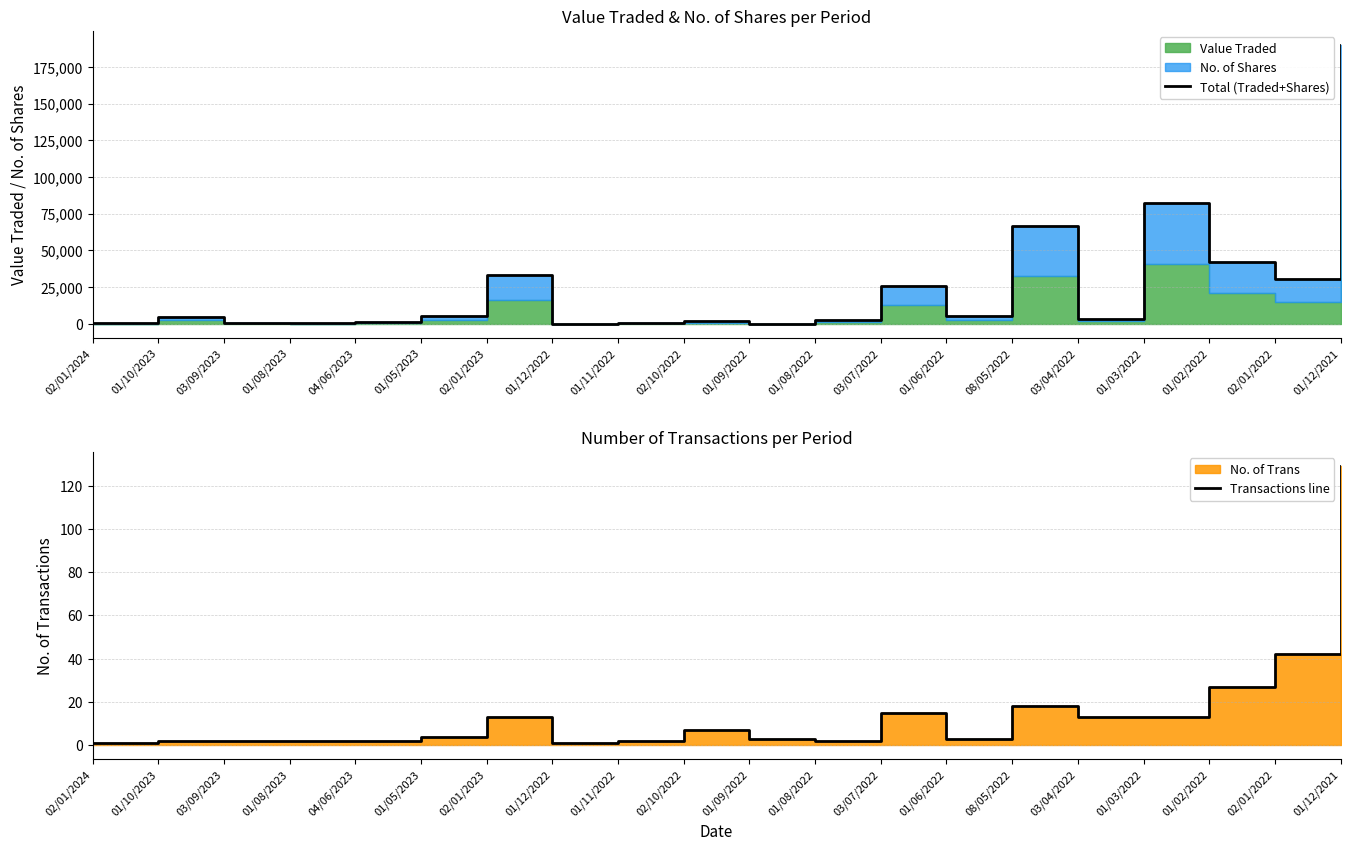

Which label corresponds to the smallest value in the chart?

02/01/2024